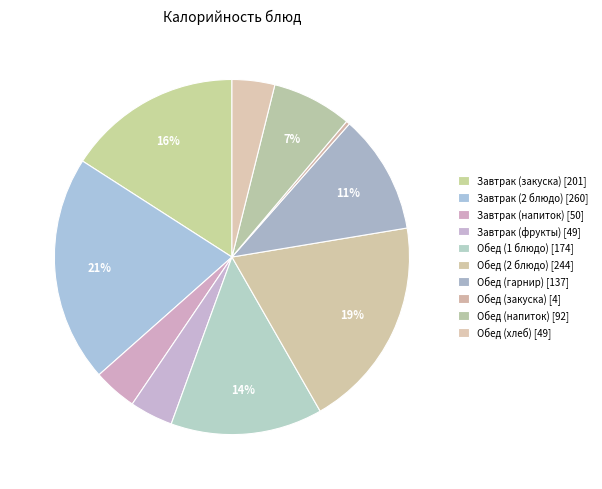

To the nearest percent, what portion does Обед (1 блюдо) represent?

14%